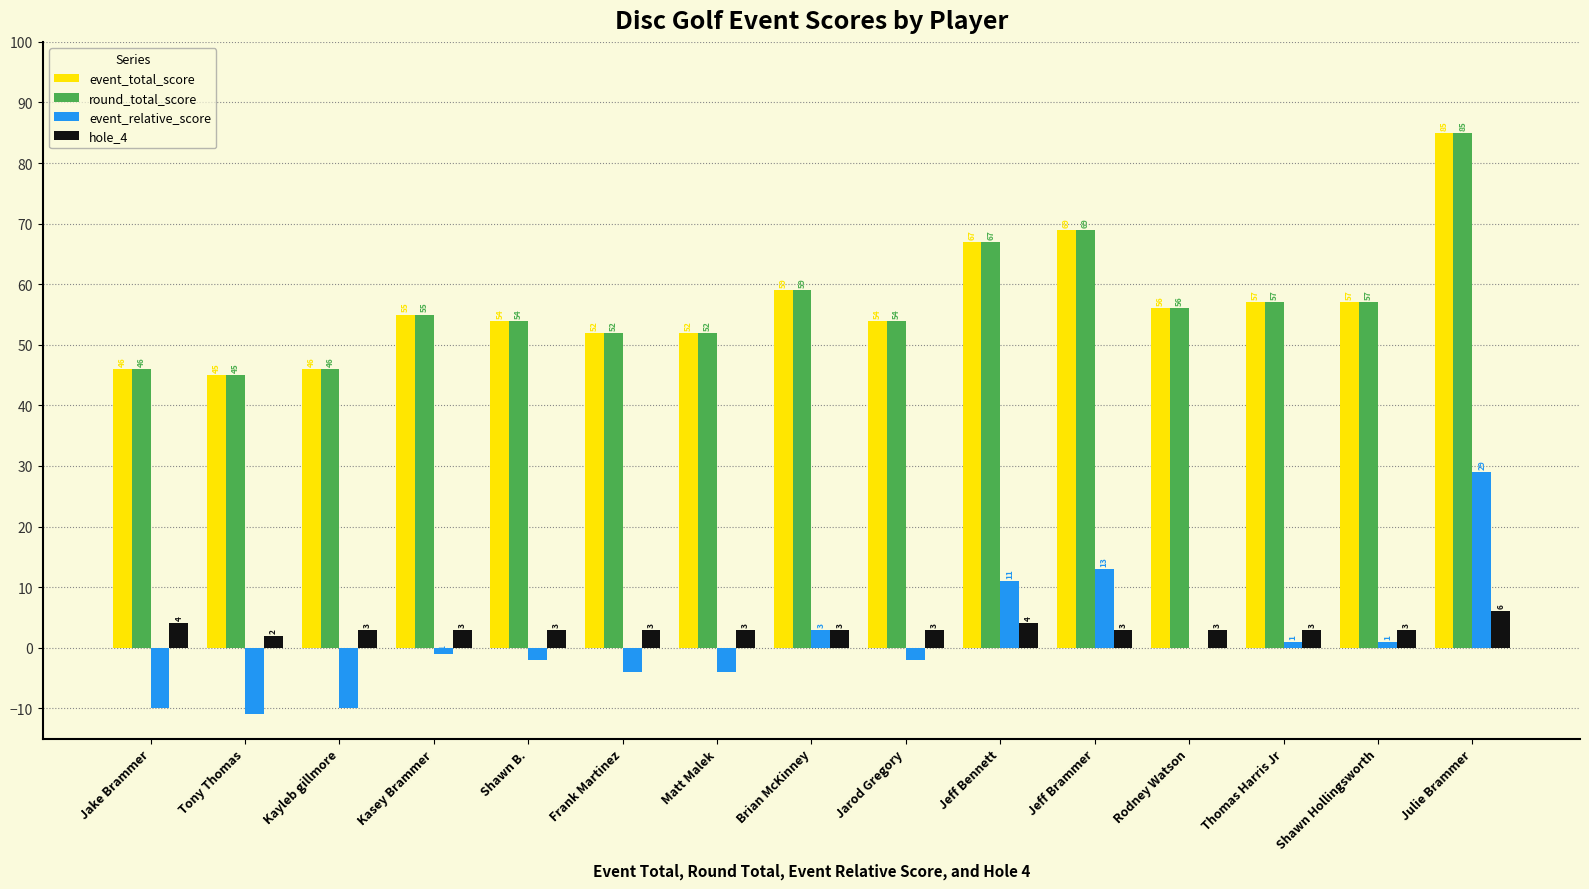

Is the value of hole_4 at Kayleb gillmore greater than the value of event_relative_score at Jarod Gregory?

Yes